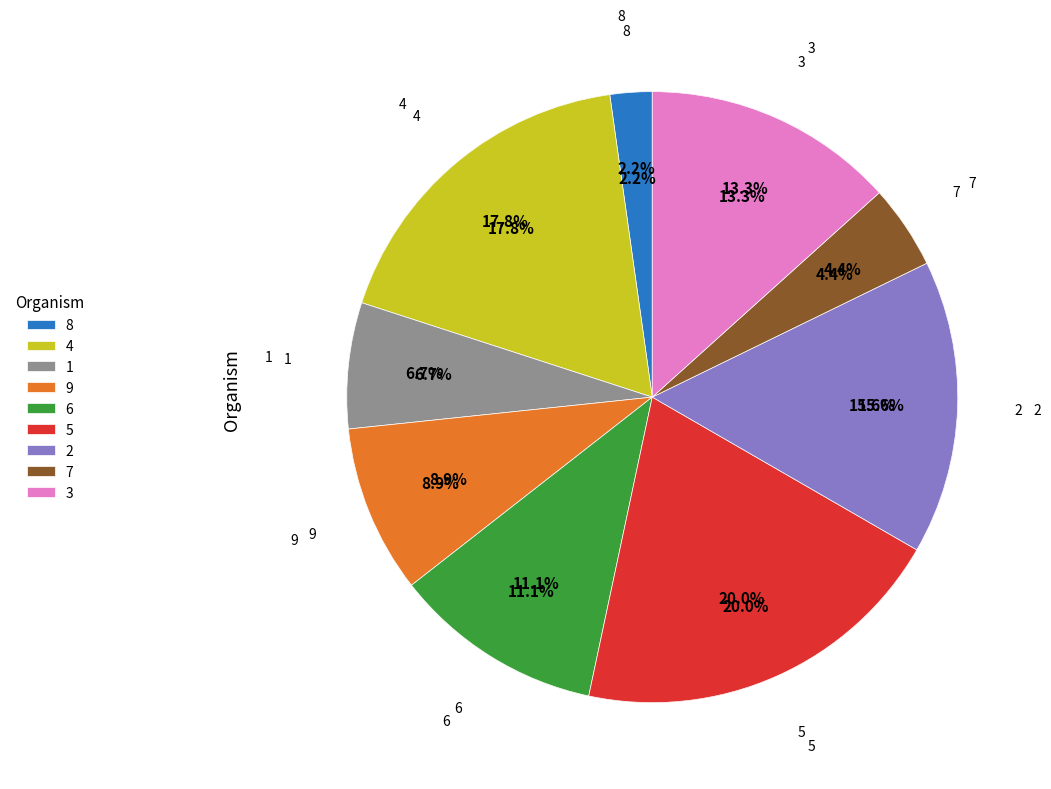

Which category has the smallest portion of the pie?

8